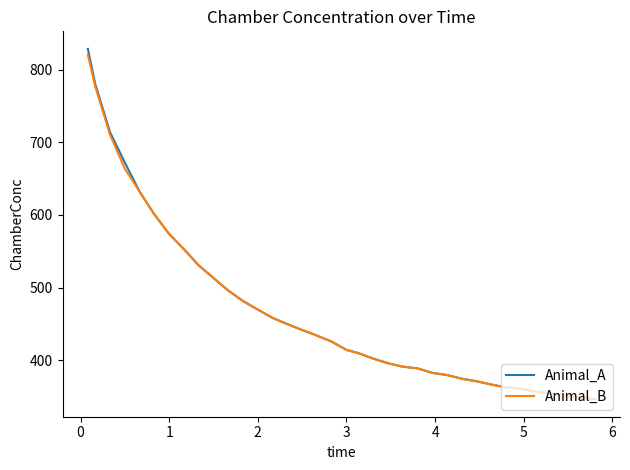

Which series has the widest spread of values?

Animal_A